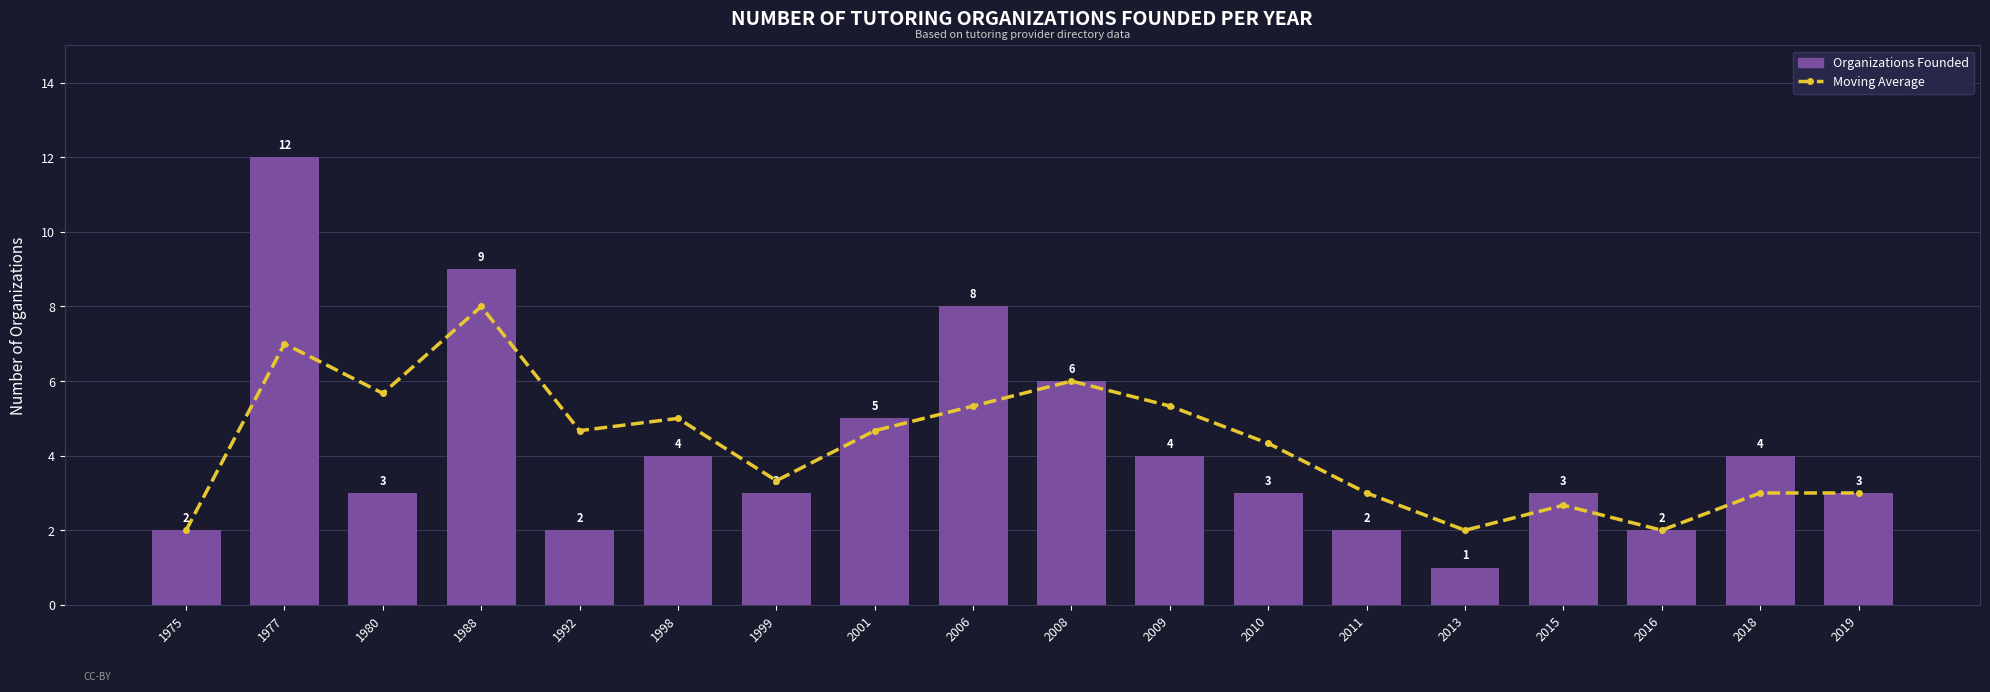

Which series has the largest total across all categories?

Moving Average